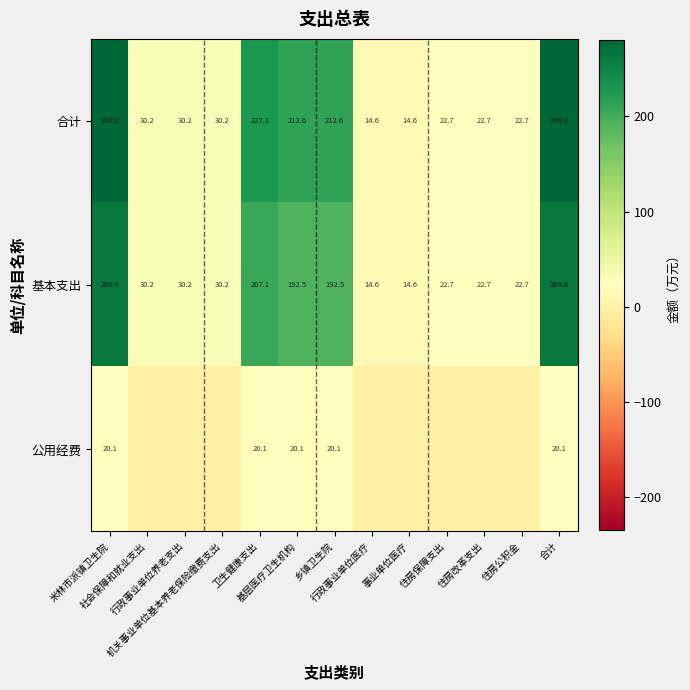

What is the average value of the 基本支出 series?

100.0